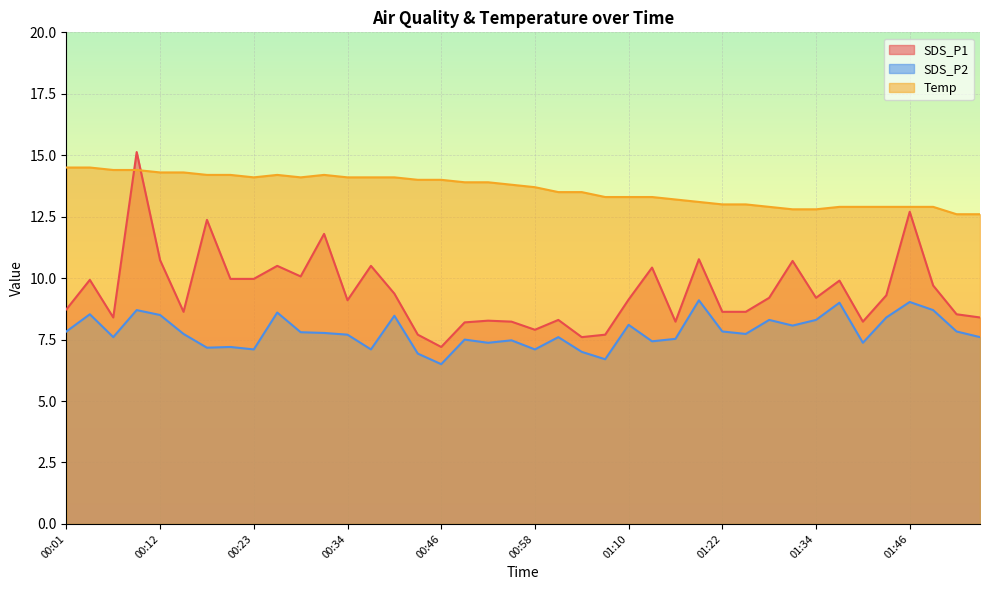

The value of SDS_P2 at 00:34 is 7.7. True or false?

True